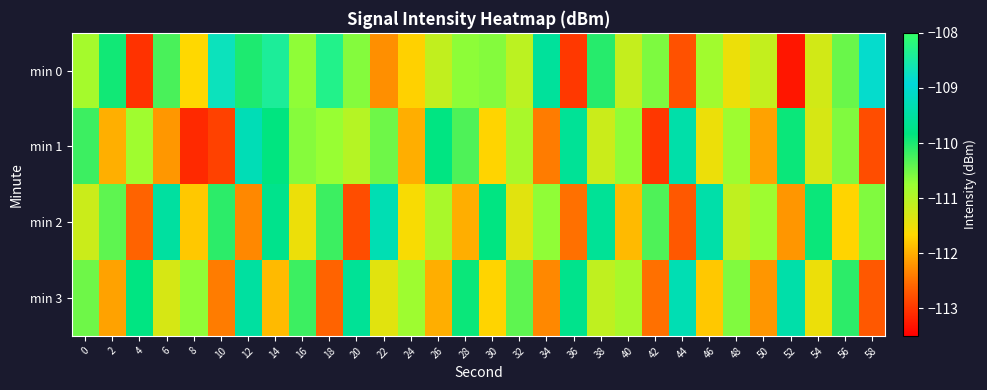

Which series has the widest spread of values?

min 0